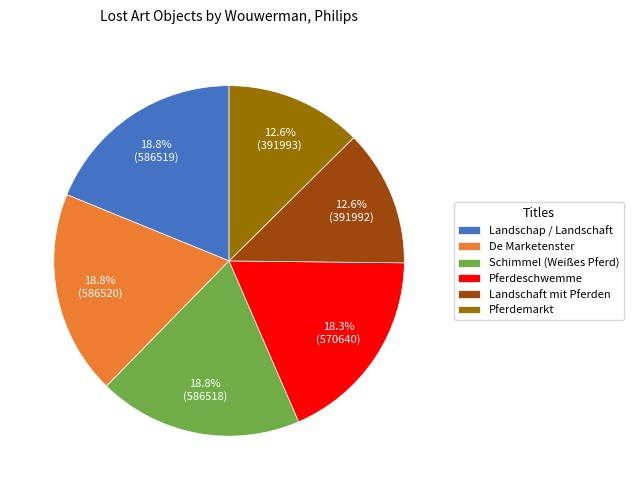

Count the number of slices in the pie.

6